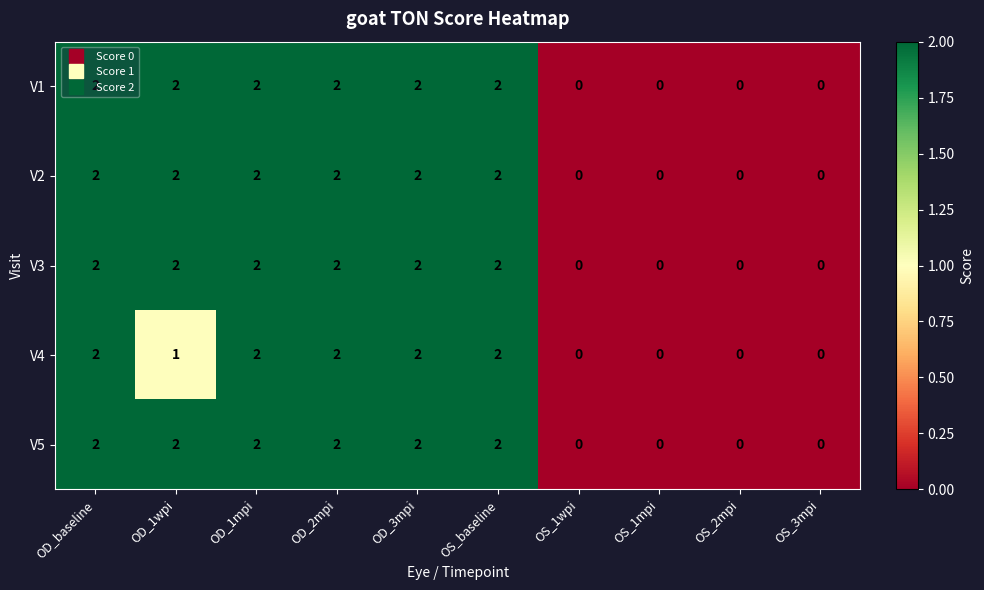

What is the total value across all series at OD_2mpi?

10